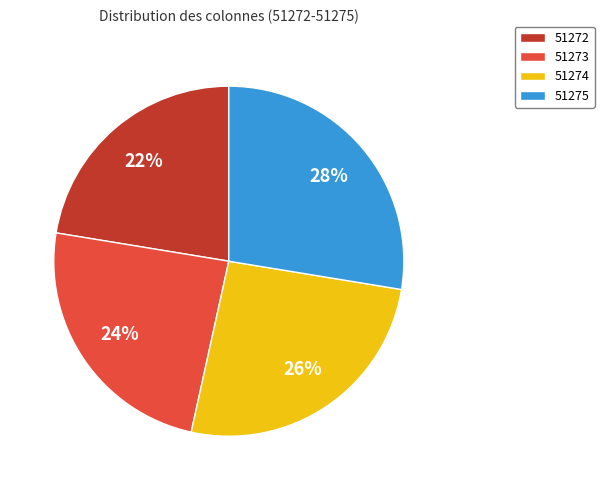

Combined, do 51273 and 51275 account for over 50%?

Yes